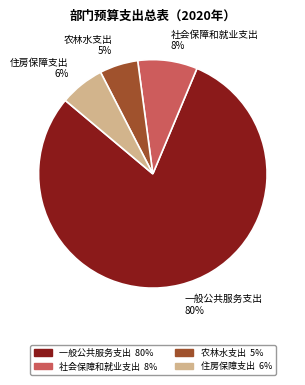

To the nearest percent, what is the difference between the 农林水支出 and 社会保障和就业支出 slice percentages?

3%